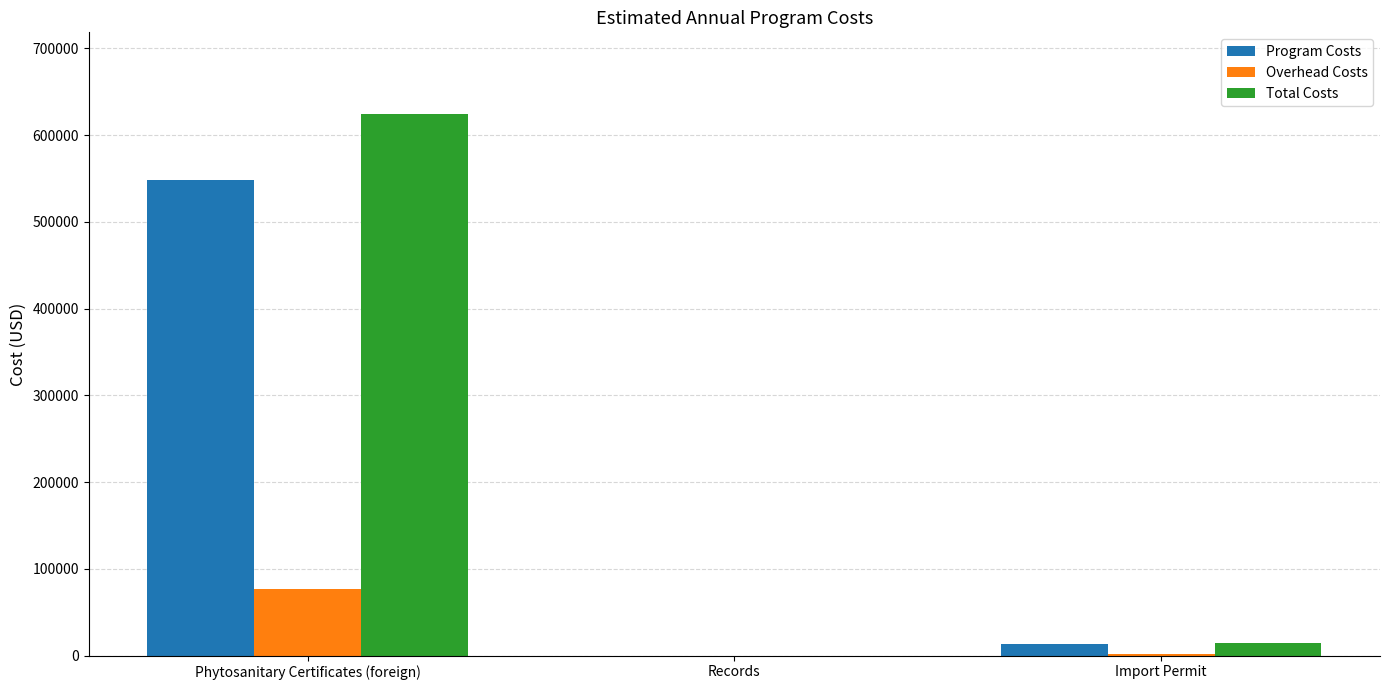

Between Phytosanitary Certificates (foreign) and Import Permit, which series saw the biggest shift?

Total Costs